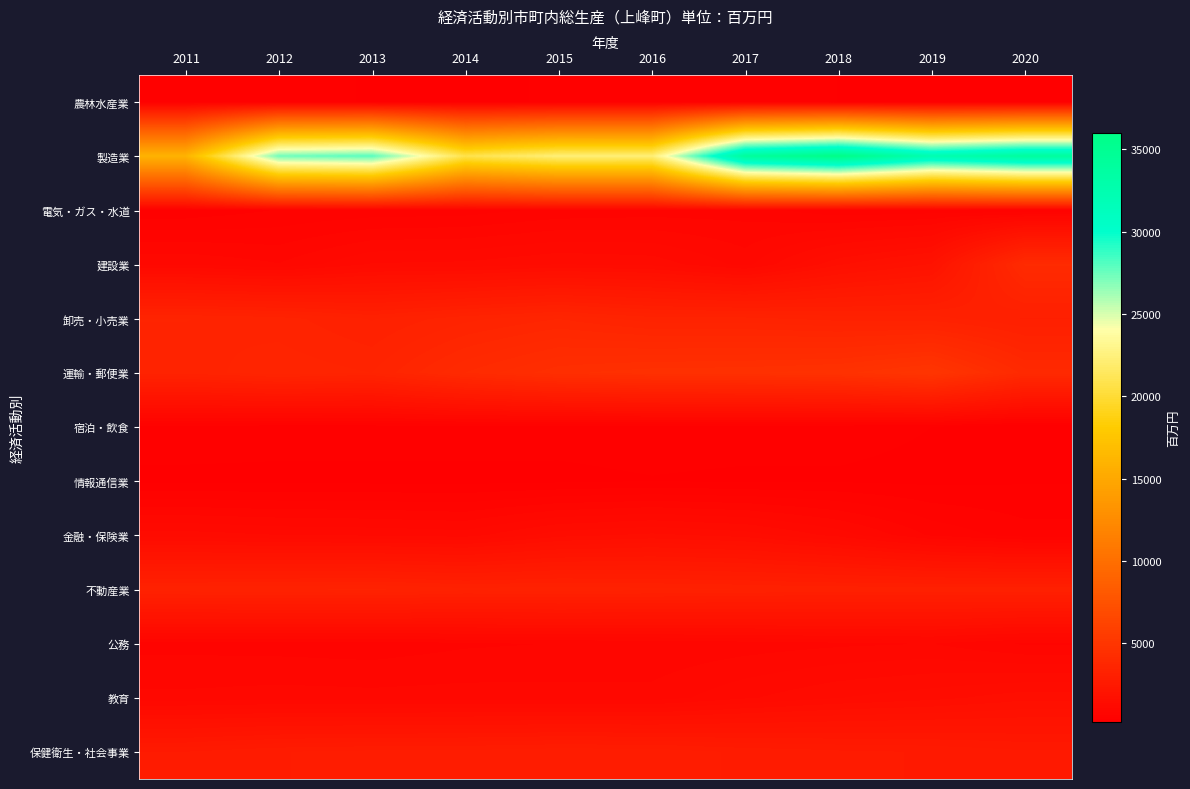

At 2017, list the series in order from smallest to largest.

情報通信業, 農林水産業, 宿泊・飲食, 電気・ガス・水道, 公務, 建設業, 教育, 金融・保険業, 保健衛生・社会事業, 不動産業, 卸売・小売業, 運輸・郵便業, 製造業